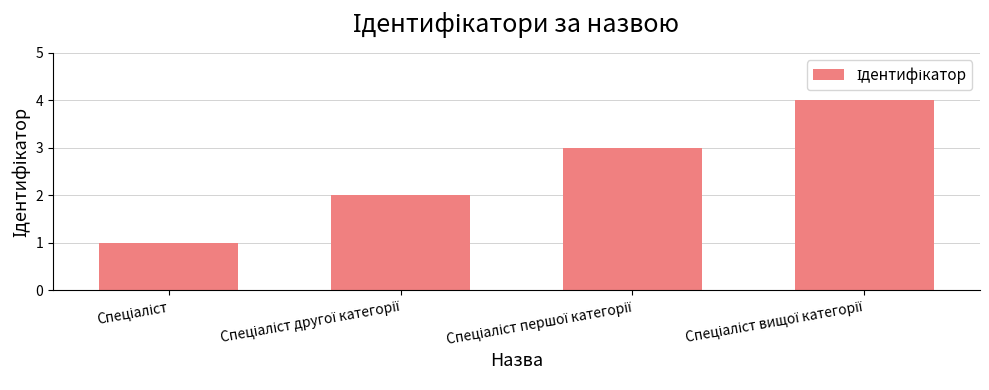

What is the difference between the maximum and minimum values?

3